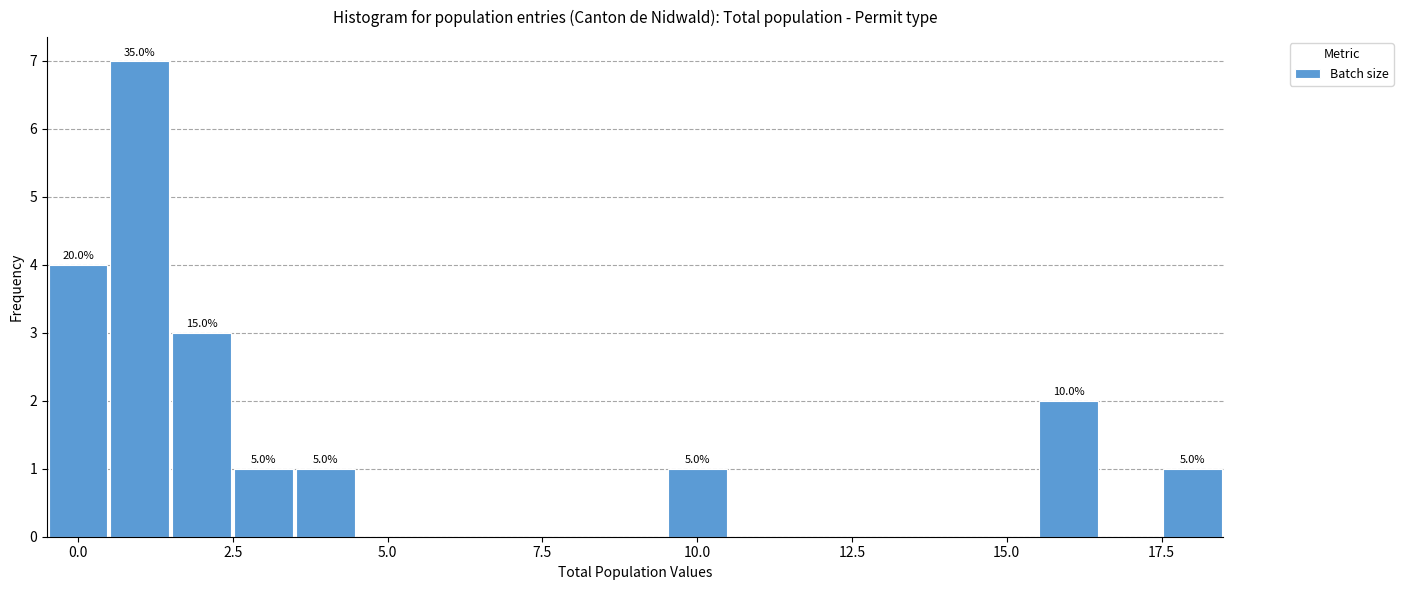

Read against the x-axis, roughly where is the centre of the tallest bar?

1.0